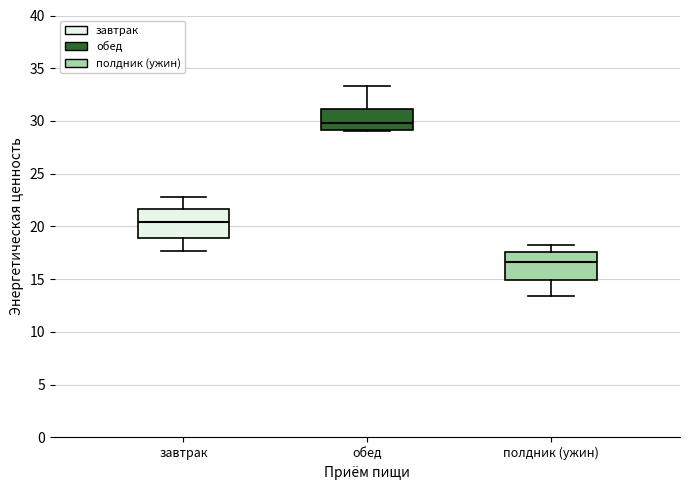

Reading left to right, read every box against the y-axis: the position of its median line, the range the box covers, and the ends of its whiskers. The values are not printed on the chart, so give them approximately, as read against the axis.

завтрак: median 20.5, box 19.0 to 21.5, whiskers 17.5 to 23.0
обед: median 30.0, box 29.0 to 31.0, whiskers 29.0 to 33.5
полдник (ужин): median 16.5, box 15.0 to 17.5, whiskers 13.5 to 18.0